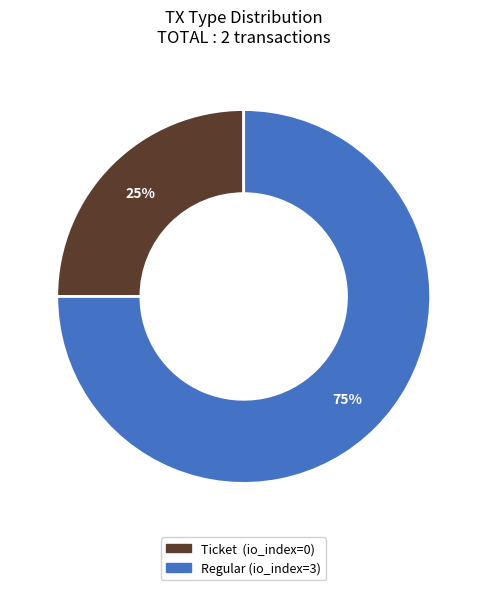

Does any single category account for the majority?

Yes